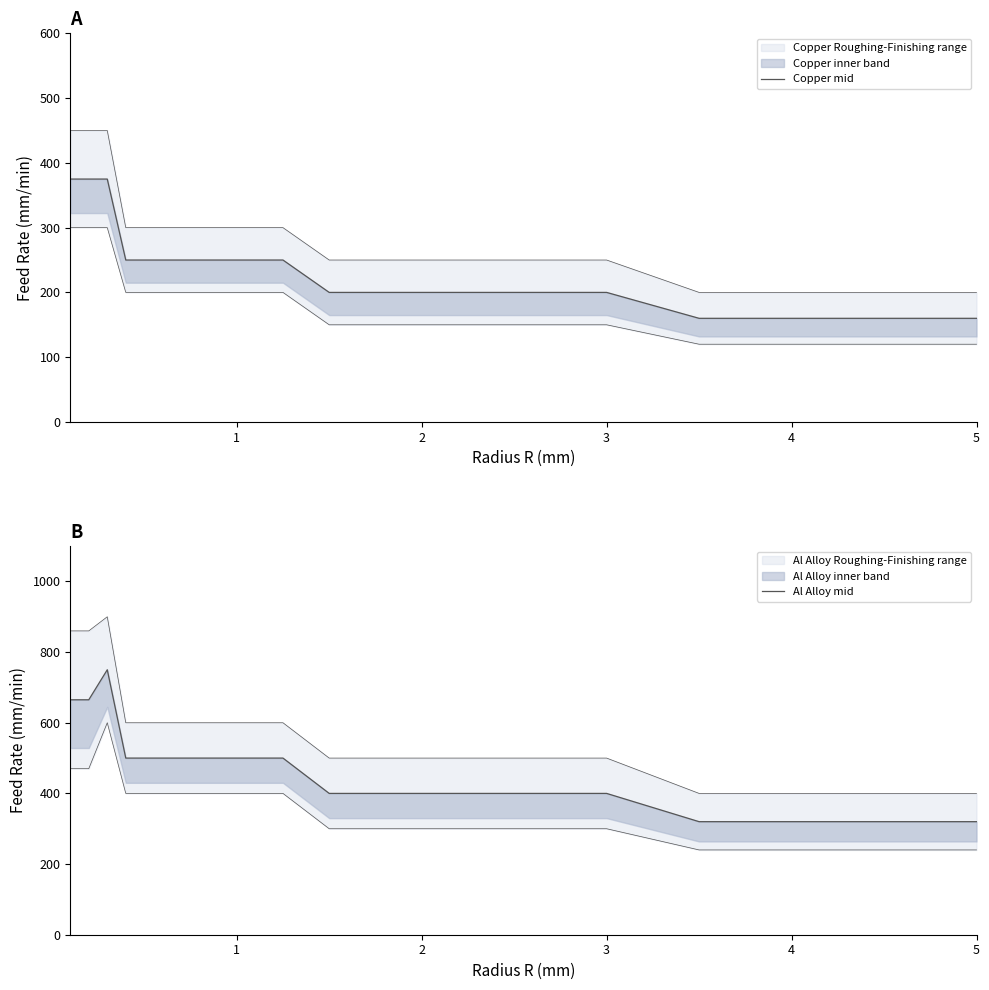

What is the average value of the Copper mid series?

238